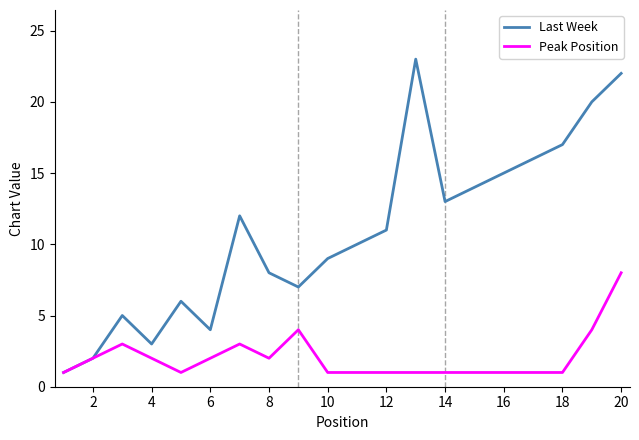

Which series has the widest spread of values?

Last Week